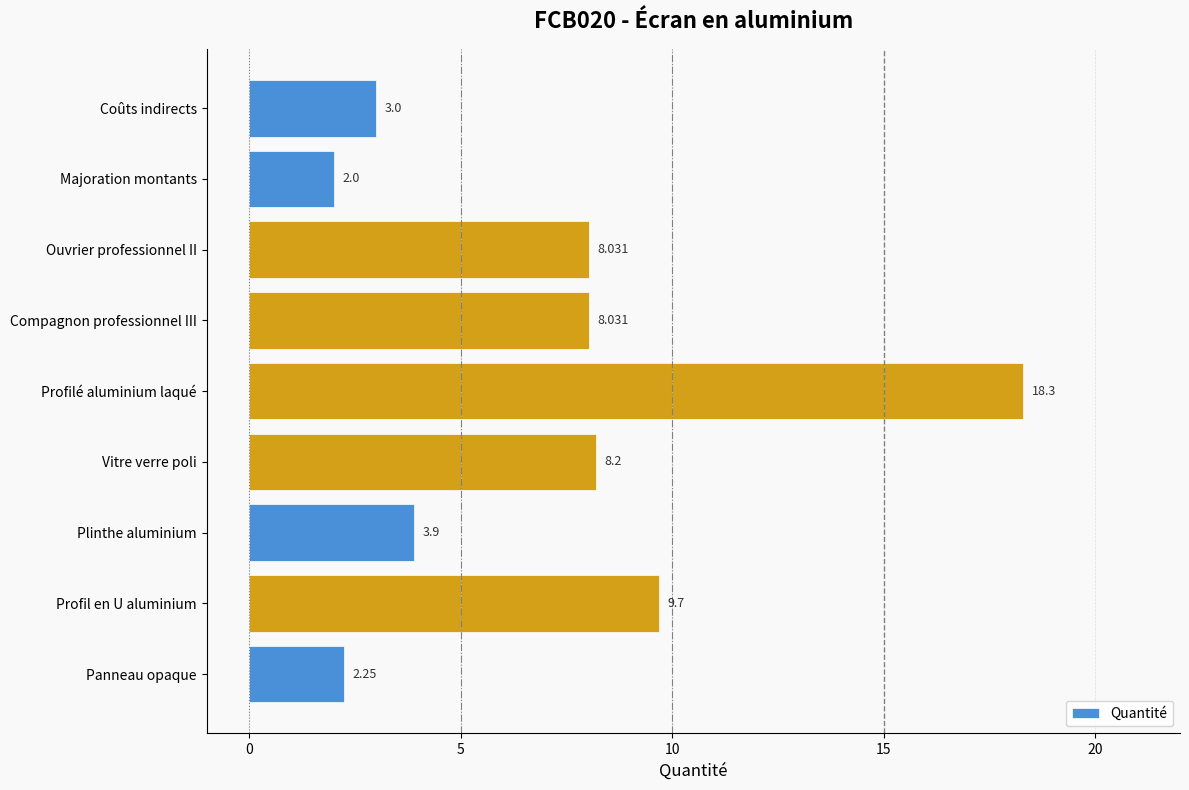

How many values exceed 8?

5